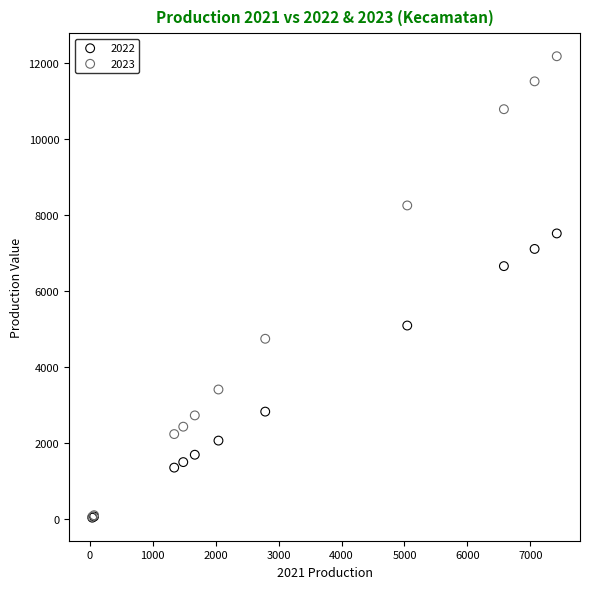

Which series reaches the maximum Y coordinate?

2023